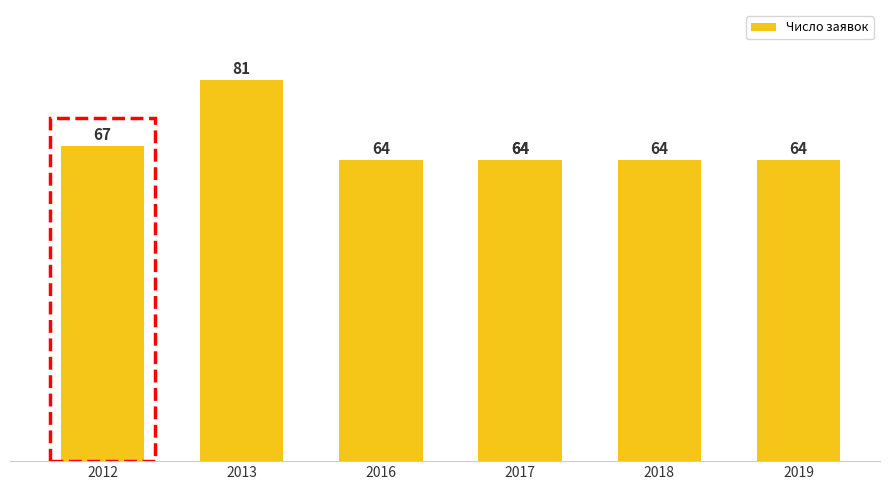

What is the change in value from 2013 to 2018?

-17